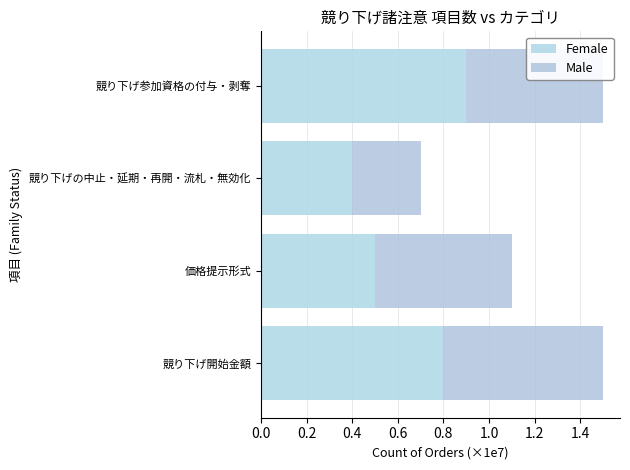

Rank the categories by Female value from lowest to highest.

競り下げの中止・延期・再開・流札・無効化, 価格提示形式, 競り下げ開始金額, 競り下げ参加資格の付与・剥奪